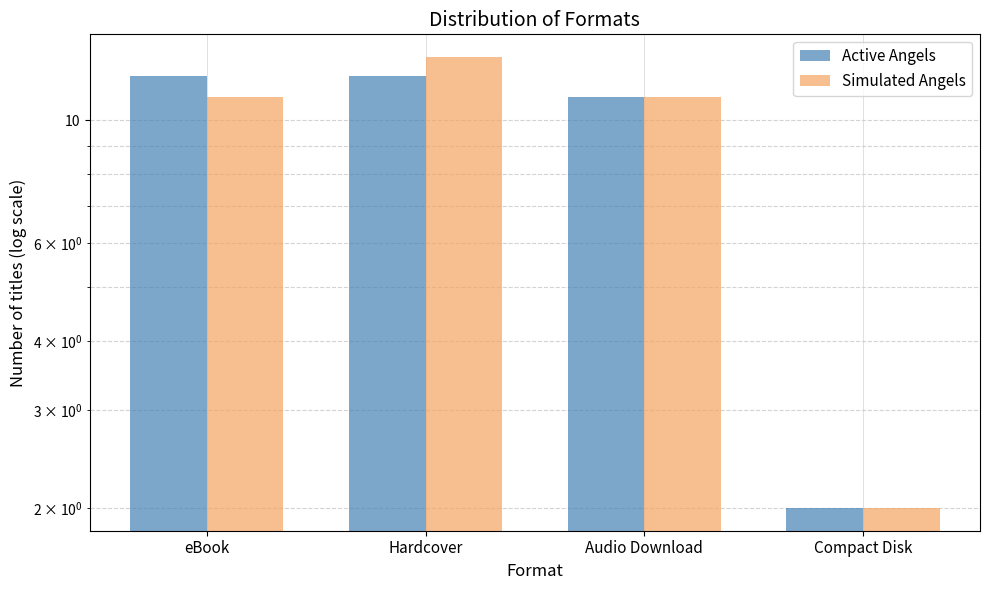

What is the difference between the maximum and minimum values in the Active Angels series?

10